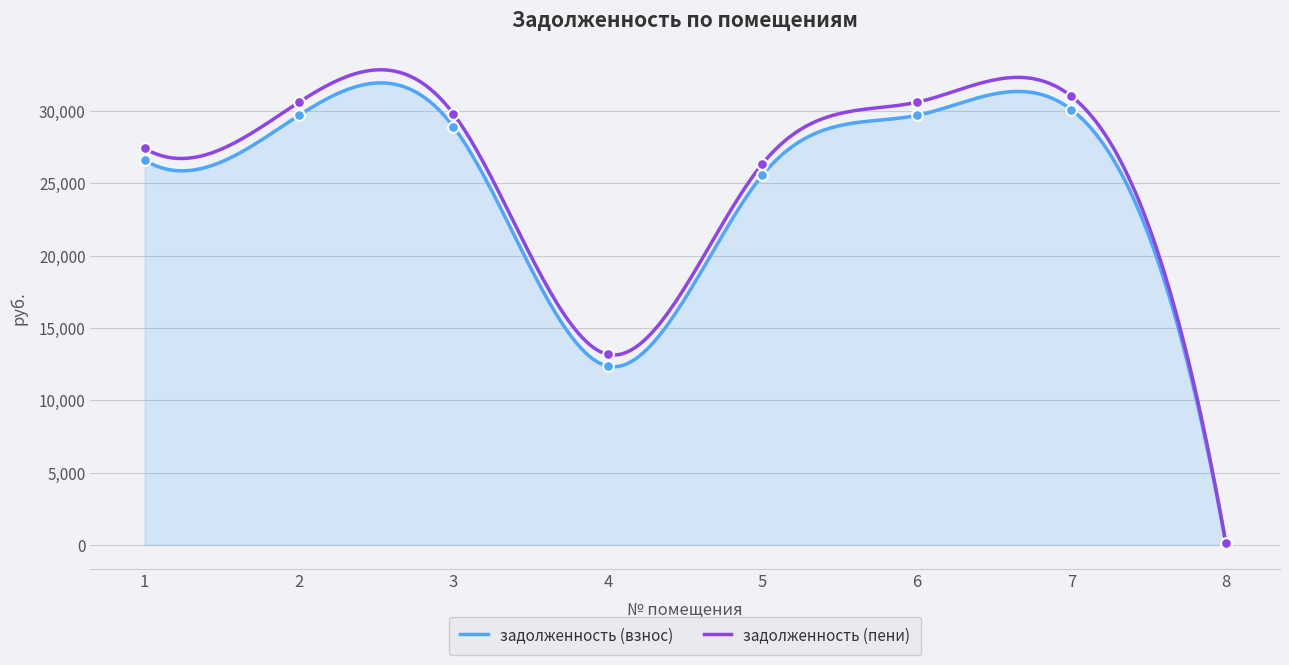

At how many categories does at least one series exceed 5393?

7